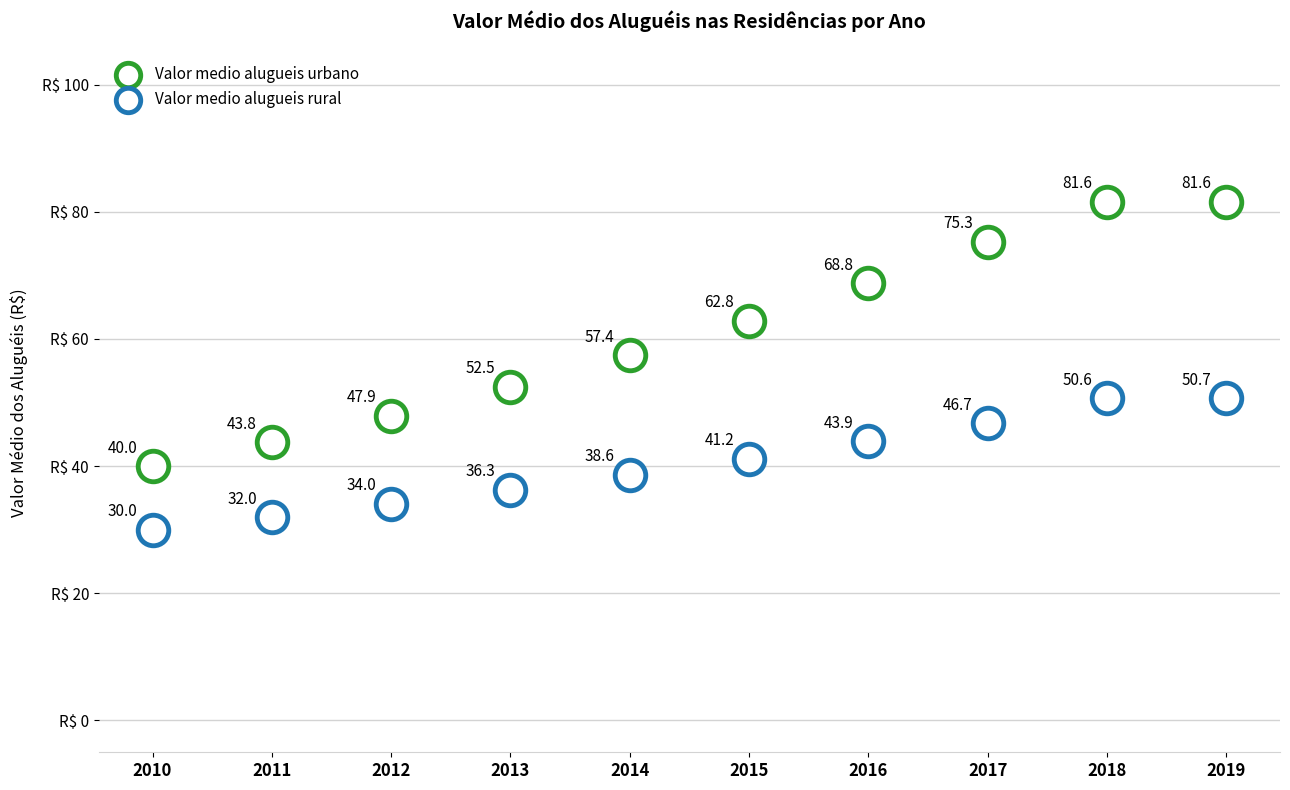

How many points are shown in the scatter plot?

20